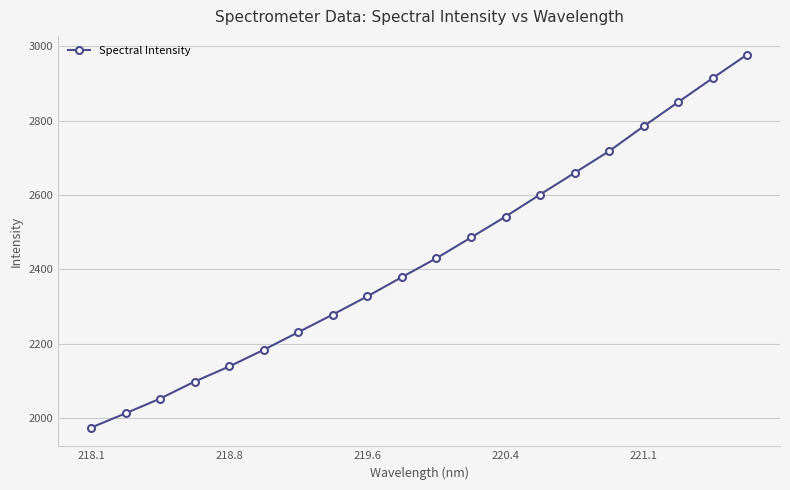

What is the value of the 10th point from the left?

2379.5